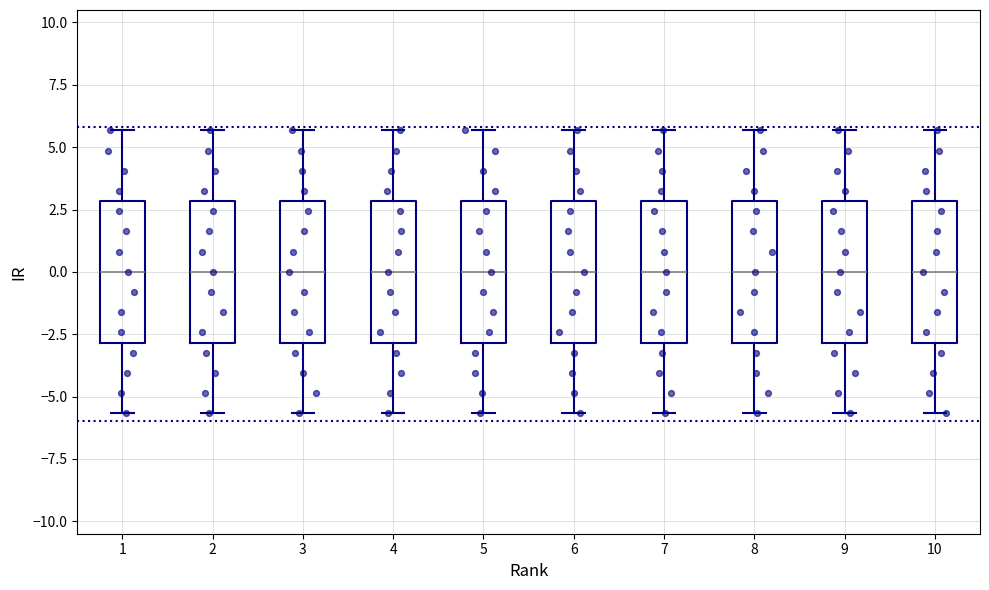

Reading left to right, read every box against the y-axis: the position of its median line, the range the box covers, and the ends of its whiskers. The values are not printed on the chart, so give them approximately, as read against the axis.

1: median 0.0, box -3.0 to 3.0, whiskers -5.5 to 5.5
2: median 0.0, box -3.0 to 3.0, whiskers -5.5 to 5.5
3: median 0.0, box -3.0 to 3.0, whiskers -5.5 to 5.5
4: median 0.0, box -3.0 to 3.0, whiskers -5.5 to 5.5
5: median 0.0, box -3.0 to 3.0, whiskers -5.5 to 5.5
6: median 0.0, box -3.0 to 3.0, whiskers -5.5 to 5.5
7: median 0.0, box -3.0 to 3.0, whiskers -5.5 to 5.5
8: median 0.0, box -3.0 to 3.0, whiskers -5.5 to 5.5
9: median 0.0, box -3.0 to 3.0, whiskers -5.5 to 5.5
10: median 0.0, box -3.0 to 3.0, whiskers -5.5 to 5.5